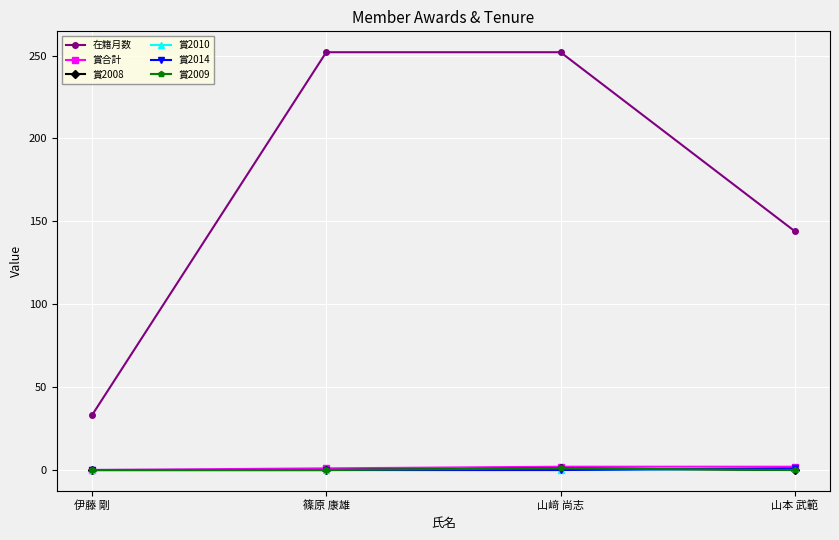

Which series has the largest range (max minus min)?

在籍月数